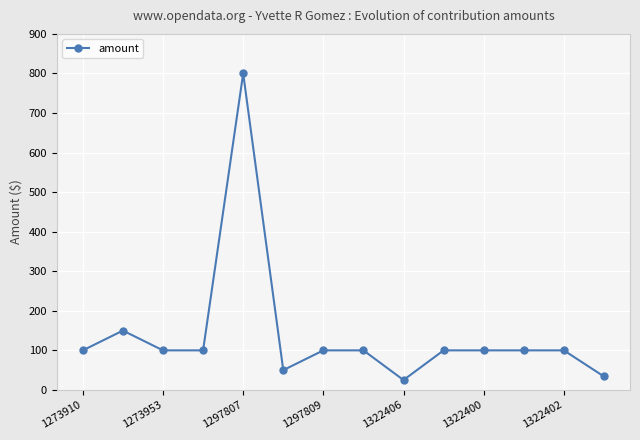

What is the value of the 5th point from the left?

800